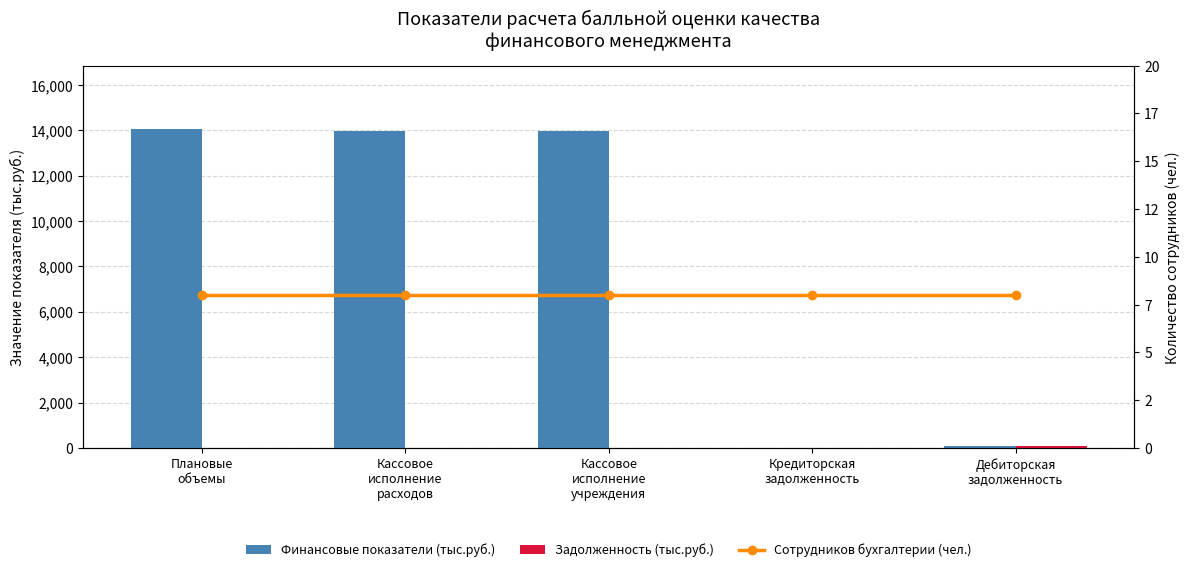

Which category has the highest value in the Задолженность (тыс.руб.) series?

Дебиторская
задолженность